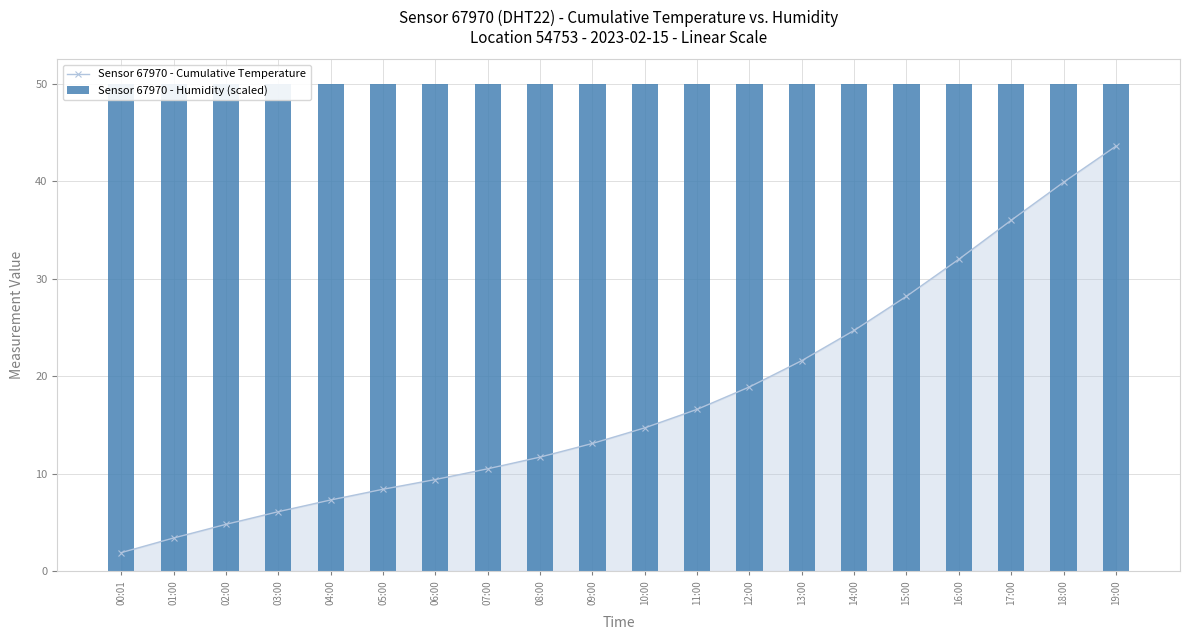

Is the value of Sensor 67970 - Cumulative Temperature at 06:00 greater than the value of Sensor 67970 - Humidity (scaled) at 06:00?

No